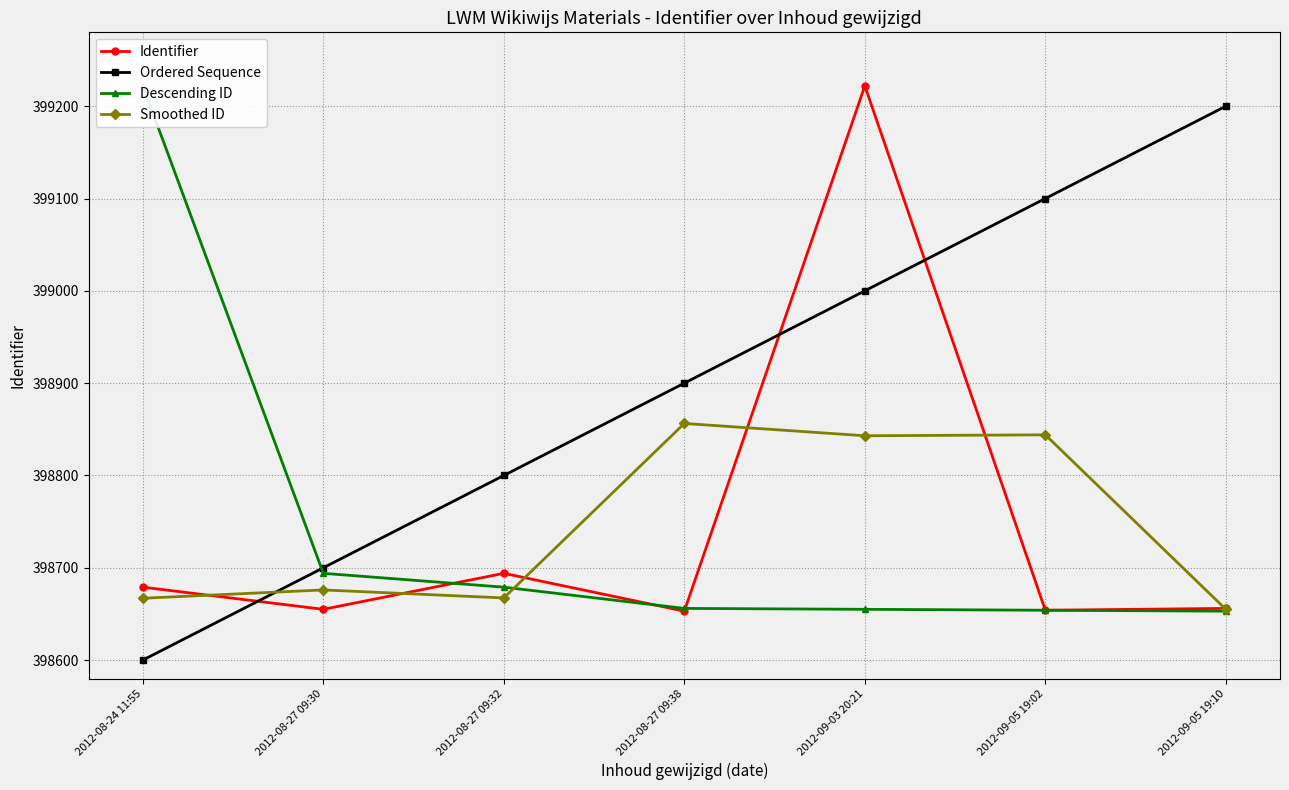

Is it true that Identifier equals 398655.0 at 2012-08-27 09:30?

True